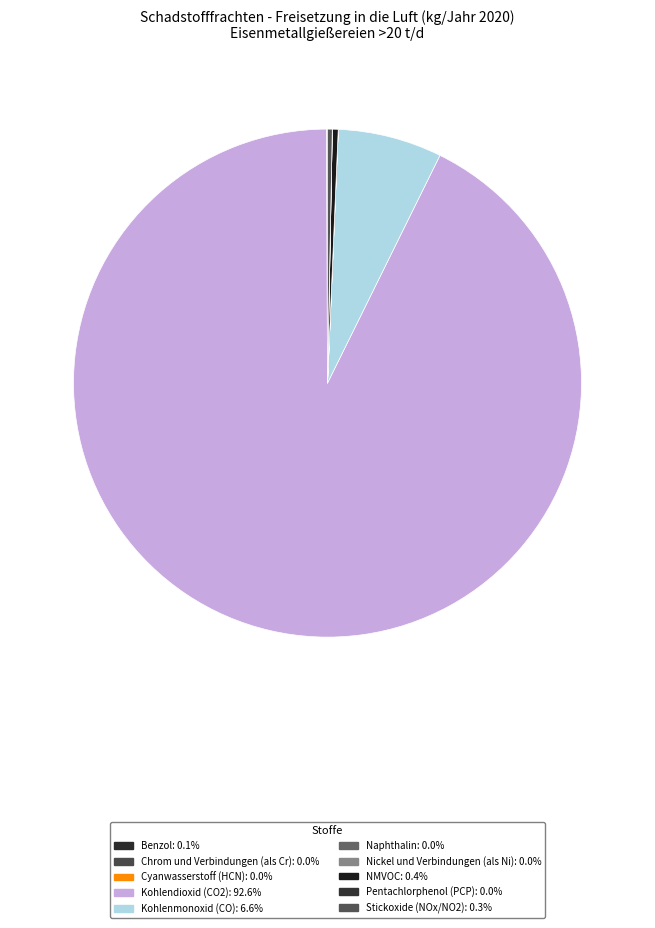

What is the smallest slice in the pie chart?

Pentachlorphenol (PCP)